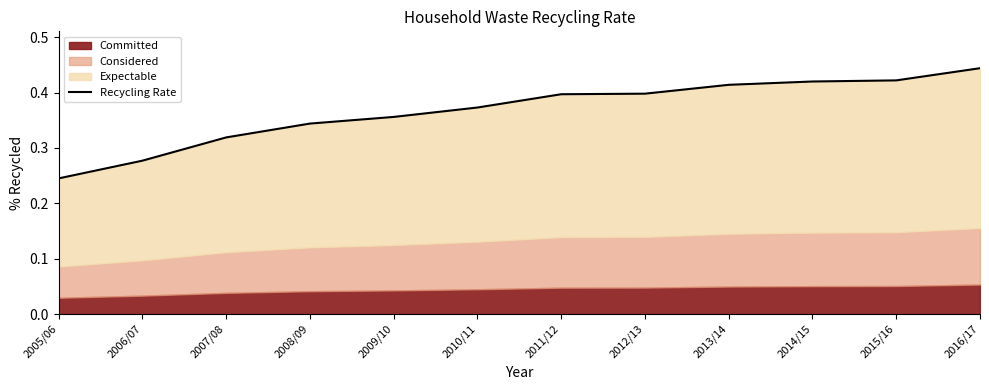

True or false: the data has more than 1 interior local peaks.

False